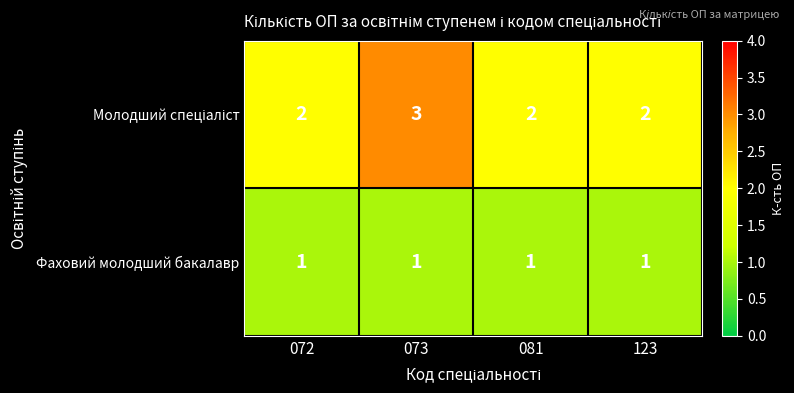

Is it true that Фаховий молодший бакалавр equals 1 at 072?

True